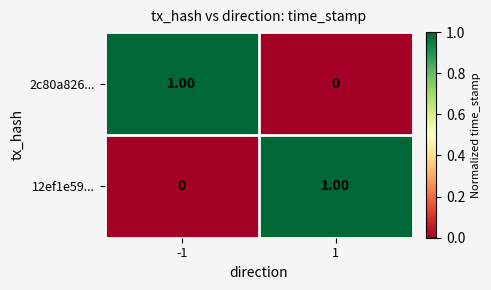

Rank the series at 1 from highest to lowest value.

12ef1e59..., 2c80a826...